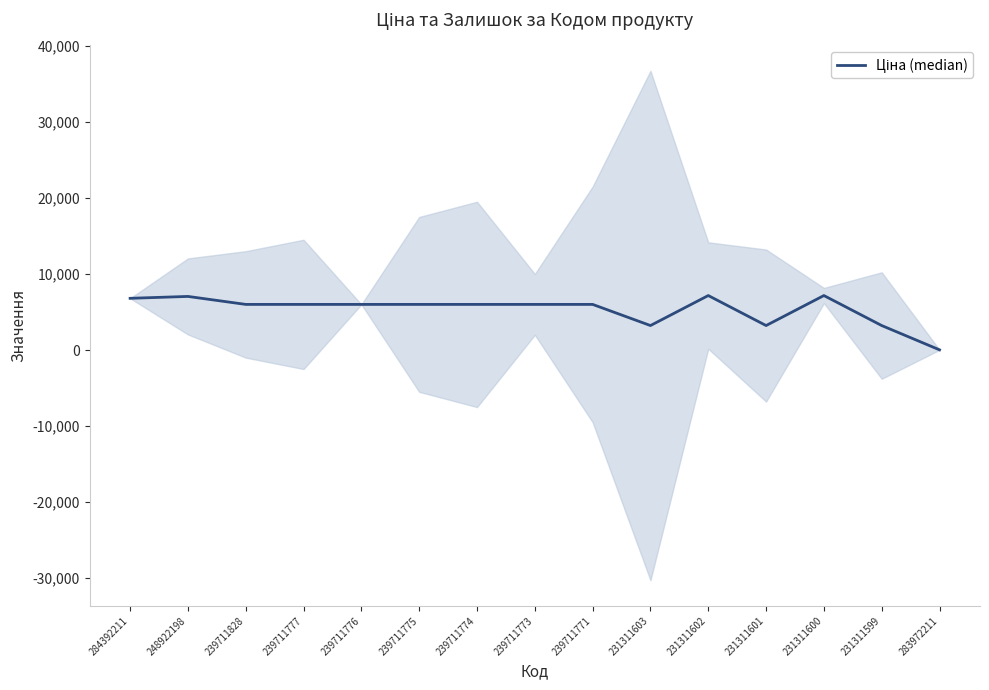

Reading left to right, list all the values displayed in this chart.

6809.2	7057.5	6008.1	6008.1	6008.1	6008.1	6008.1	6008.1	6008.1	3228.1	7173.5	3228.1	7173.5	3228.1	32.0